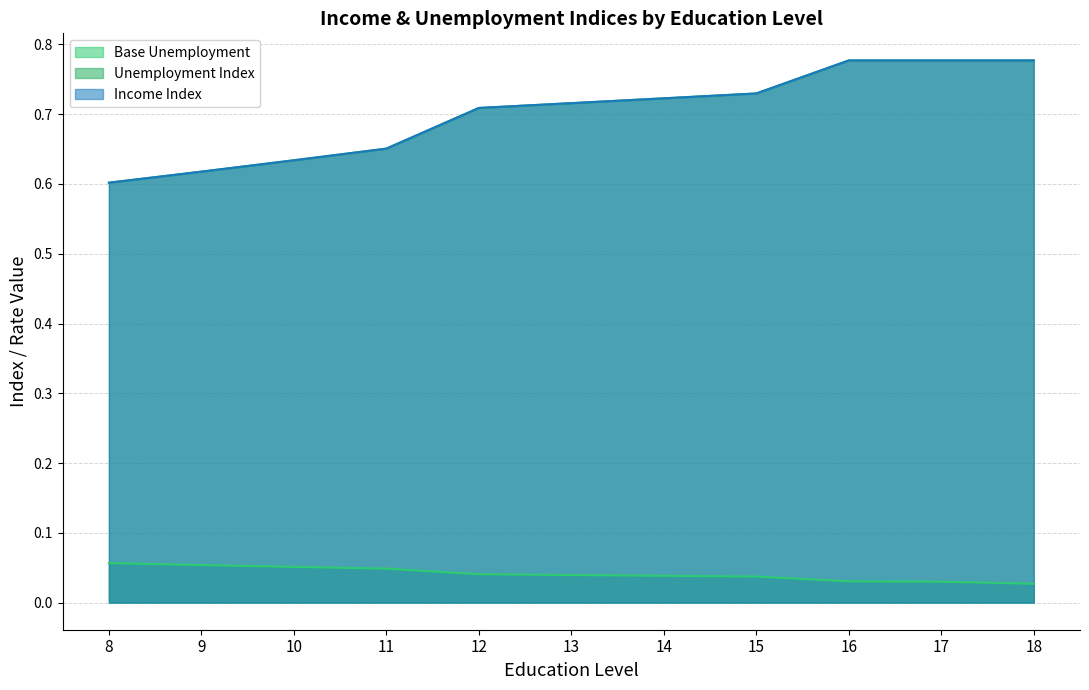

Reading left to right, extract all data points from this chart.

Base Unemployment: 8=0.1	9=0.1	10=0.1	11=0.0	12=0.0	13=0.0	14=0.0	15=0.0	16=0.0	17=0.0	18=0.0
Unemployment Index: 8=0.6	9=0.6	10=0.6	11=0.7	12=0.7	13=0.7	14=0.7	15=0.7	16=0.8	17=0.8	18=0.8
Income Index: 8=0.6	9=0.6	10=0.6	11=0.7	12=0.7	13=0.7	14=0.7	15=0.7	16=0.8	17=0.8	18=0.8